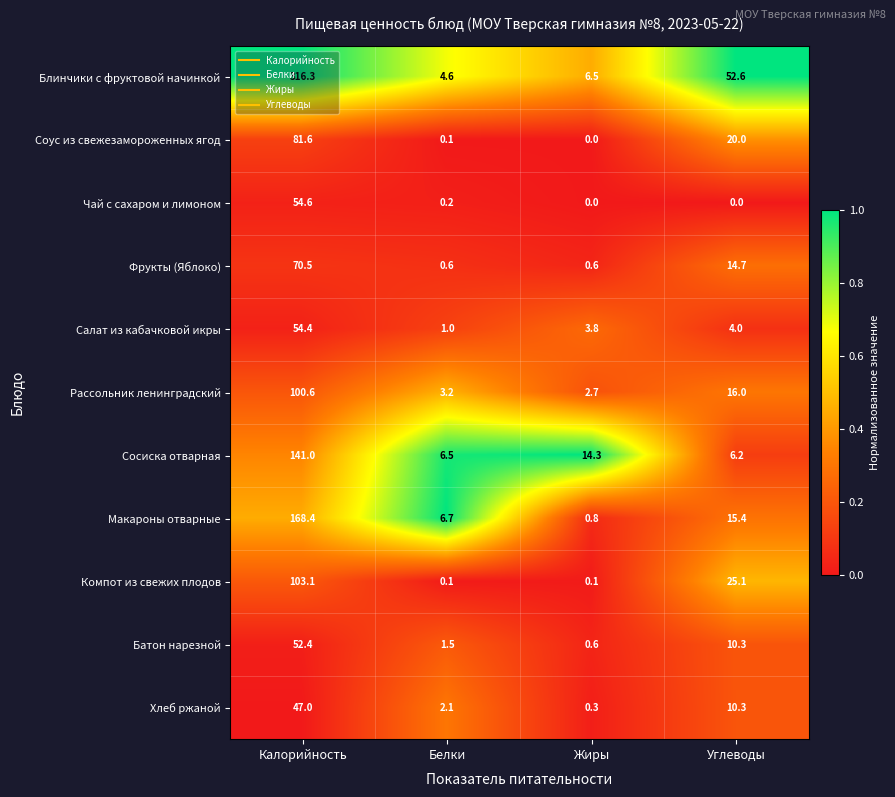

The value of Батон нарезной at Жиры is 0.6. True or false?

True